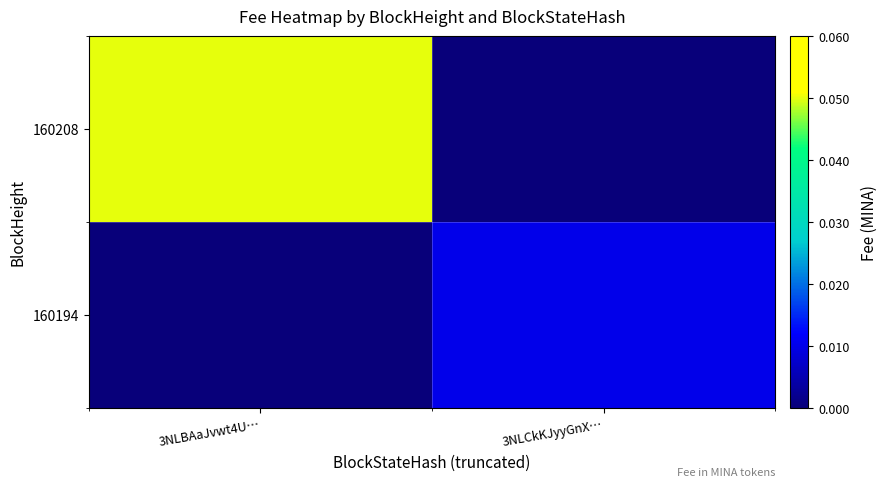

Which series has the widest spread of values?

160208